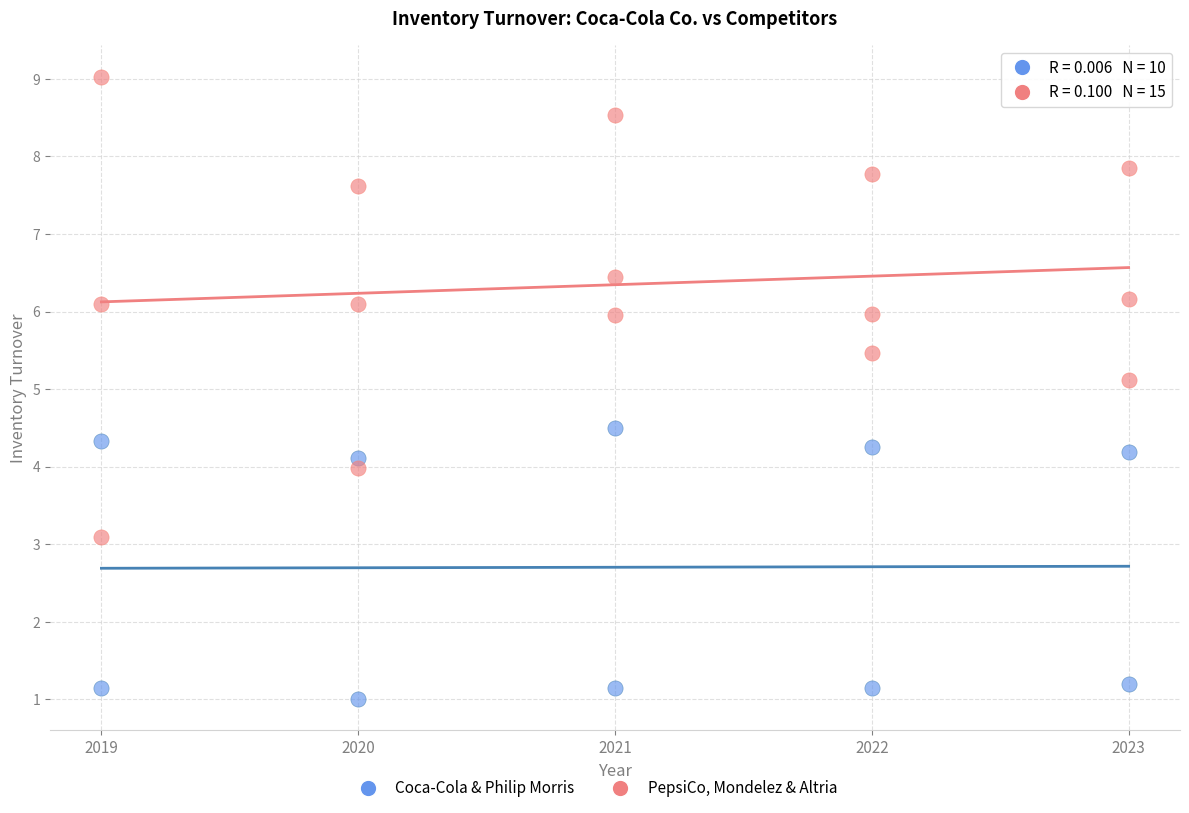

Which series contains the highest Y value?

PepsiCo, Mondelez & Altria